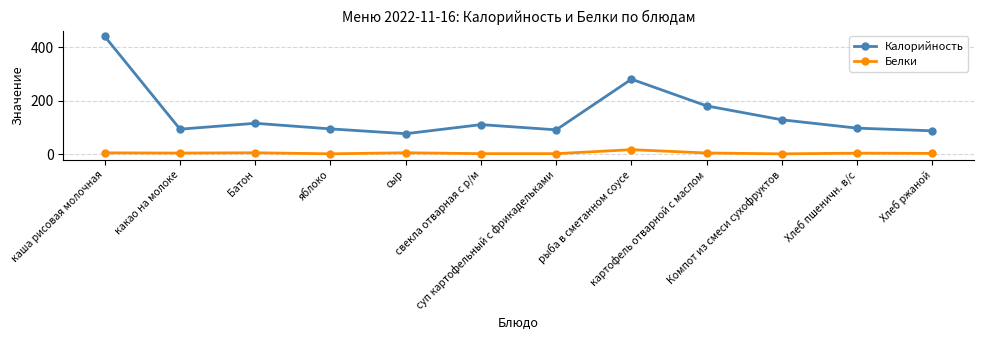

At картофель отварной с маслом, list the series in order from smallest to largest.

Белки, Калорийность